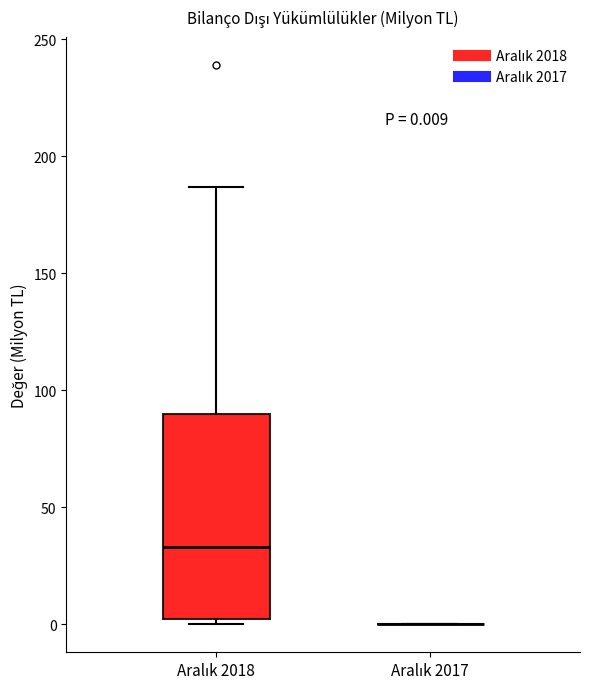

Which box is the tallest, from its lower edge to its upper edge?

Aralık 2018